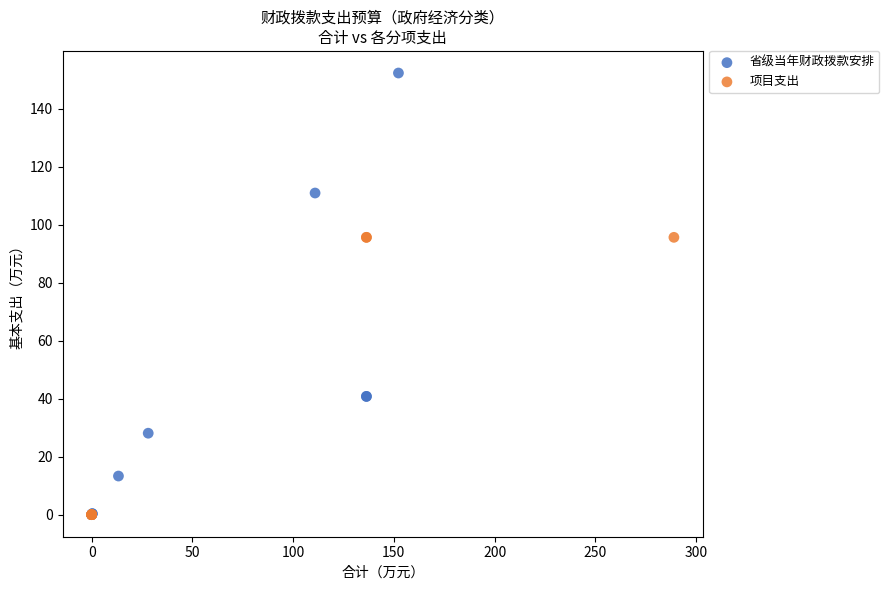

What are all the series names shown in the legend?

省级当年财政拨款安排, 项目支出